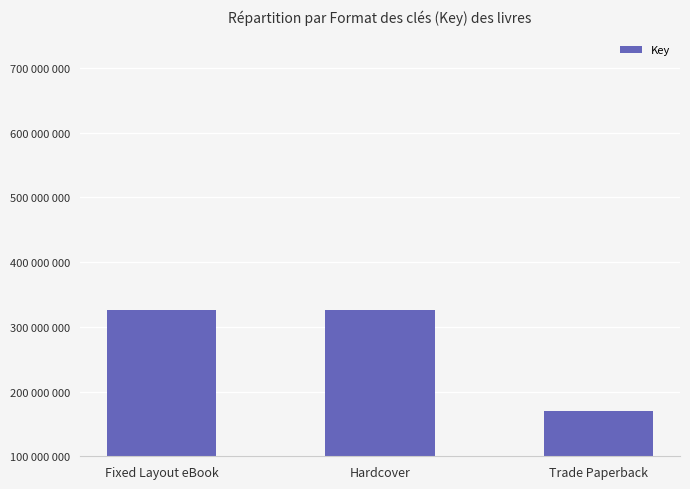

Reading left to right, transcribe all the data shown in this chart.

326665971	326665971	170438161